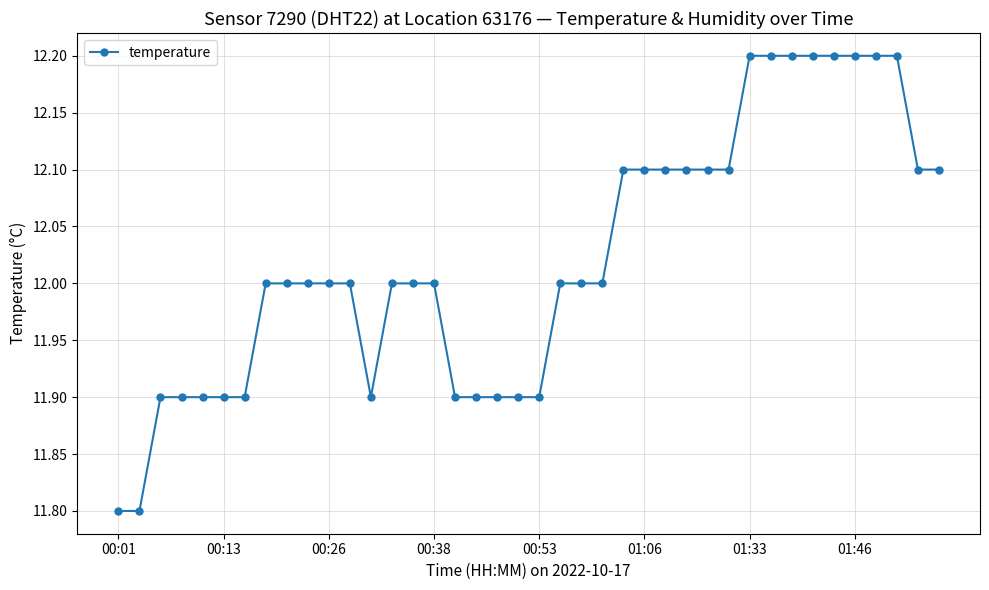

What is the value of the 32nd point from the left?

12.2